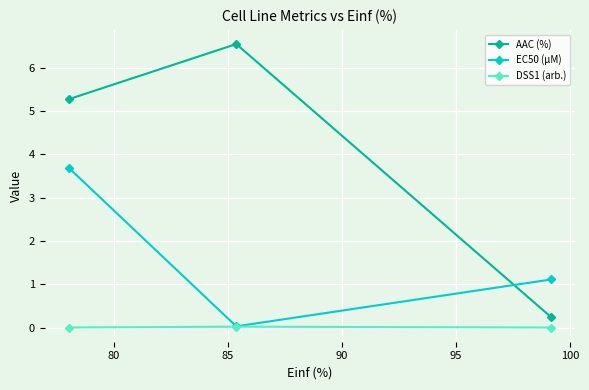

Rank the series by their maximum value, from lowest to highest.

DSS1 (arb.), EC50 (µM), AAC (%)